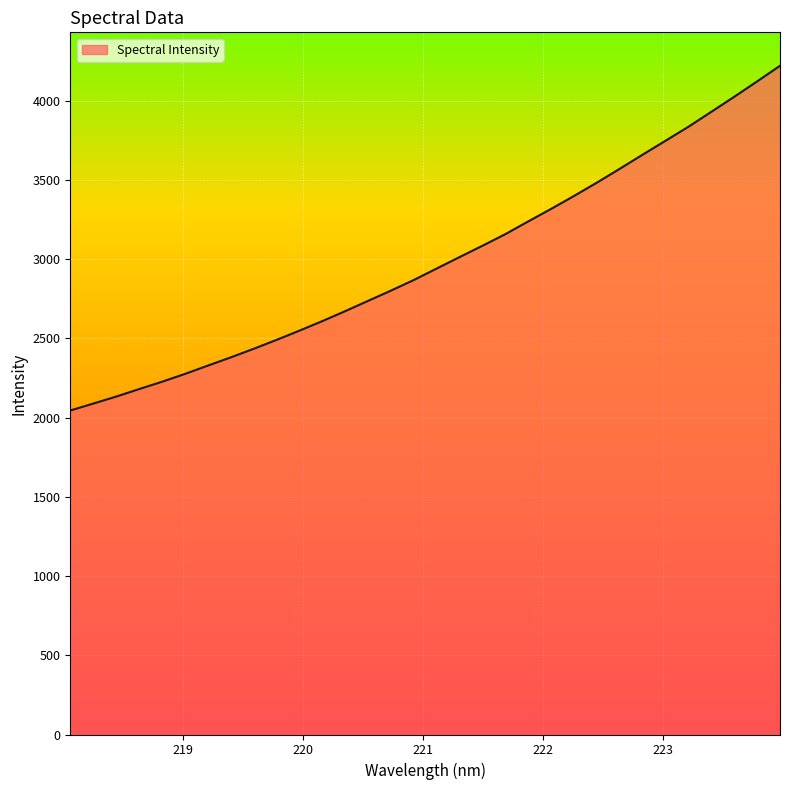

What is the difference between the maximum and minimum values?

2175.4